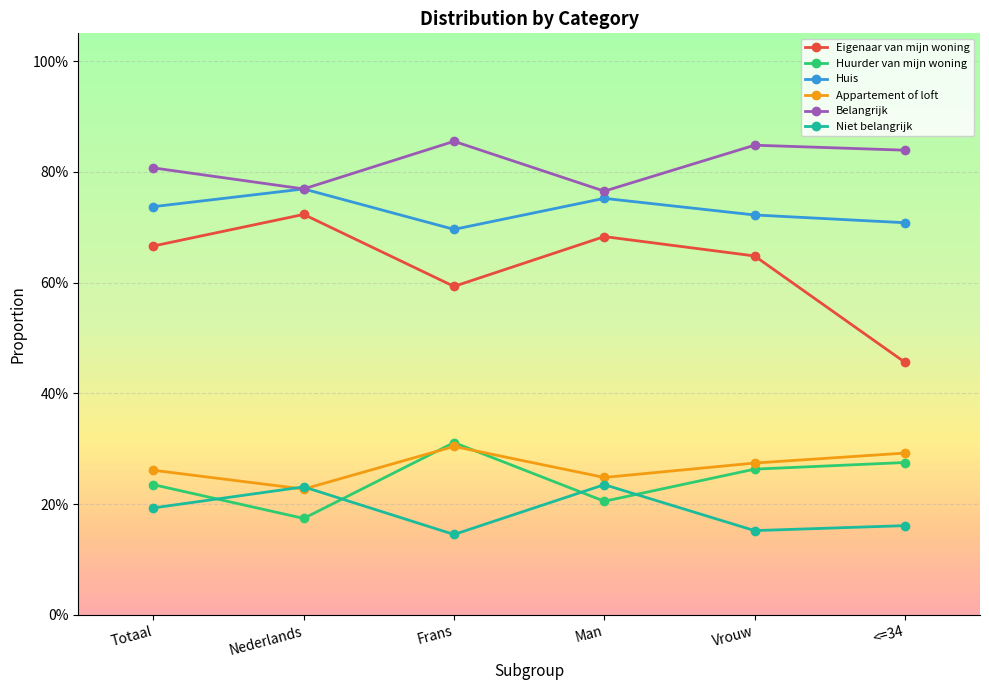

True or false: Eigenaar van mijn woning and Belangrijk cross at least once.

False